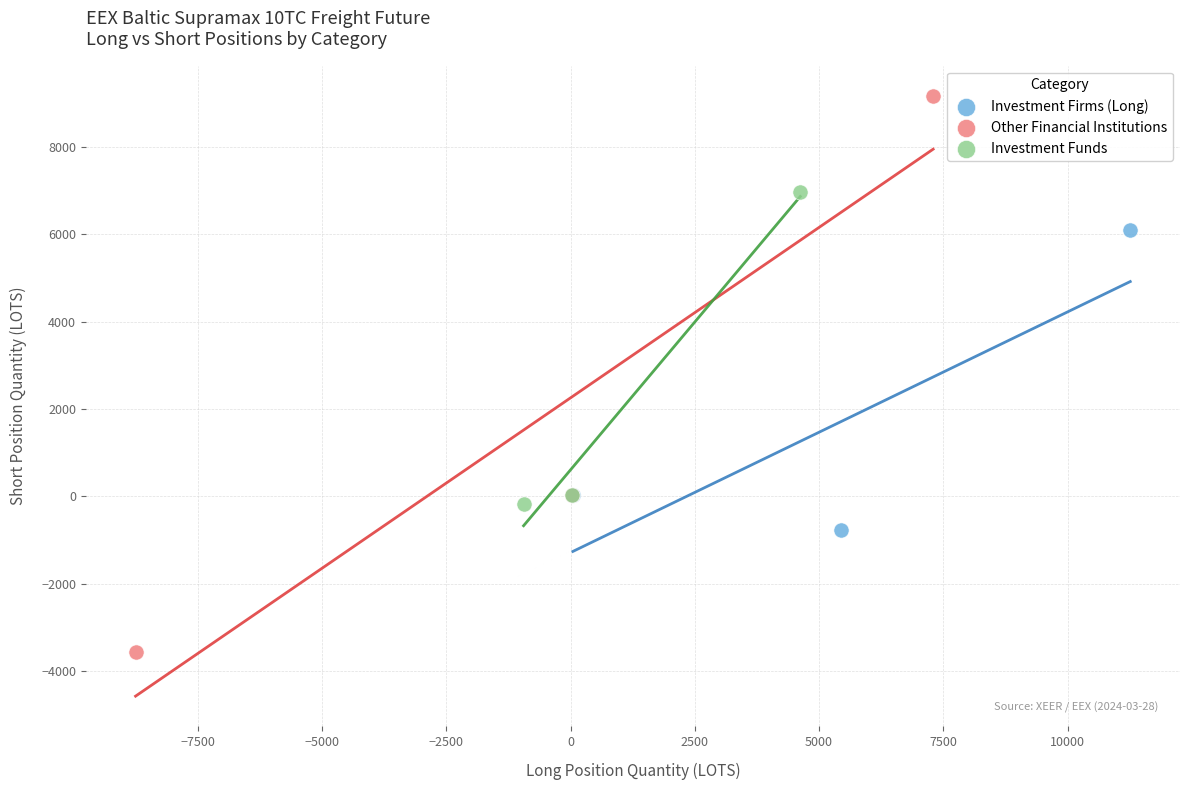

Which series contains the highest Y value?

Other Financial Institutions